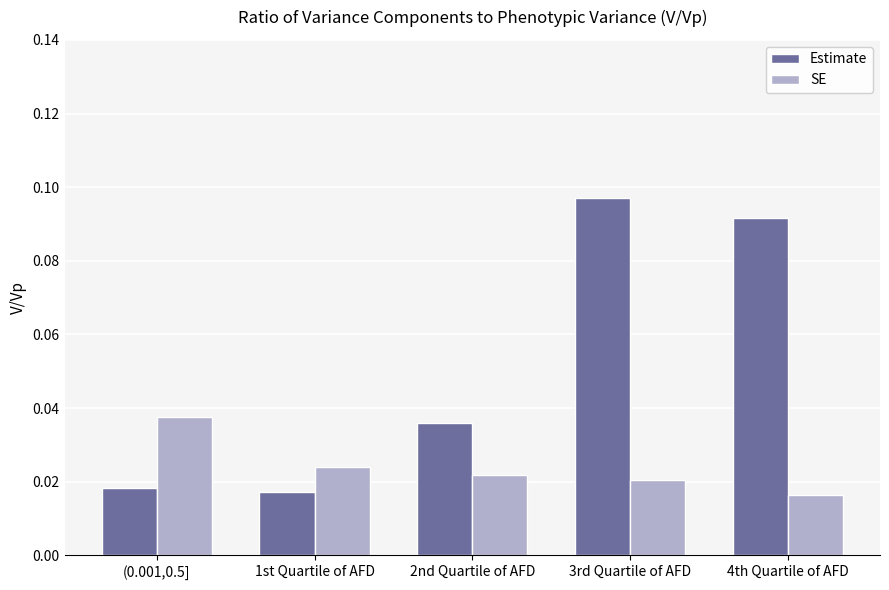

Are the bars grouped side by side (vs. stacked)?

Yes